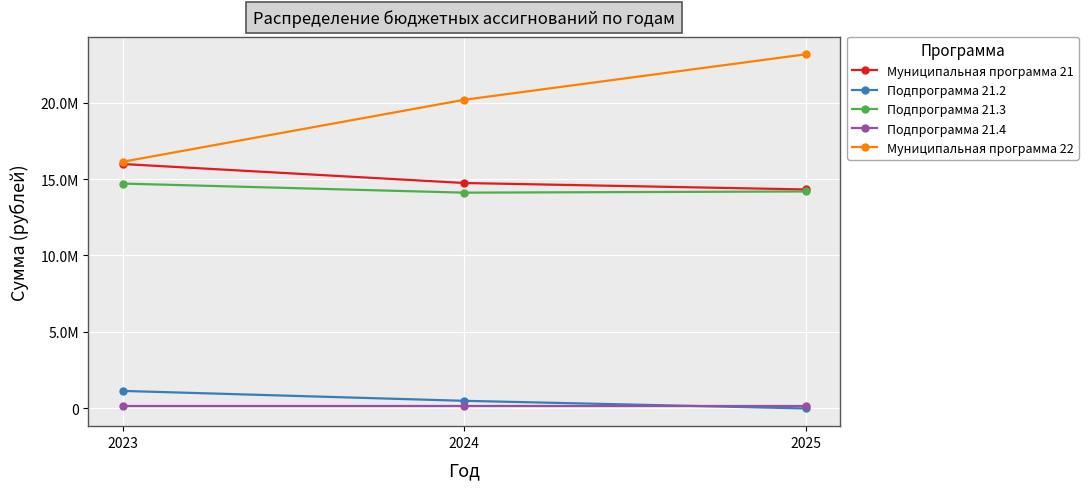

The value of Подпрограмма 21.2 at 2024 is 307297.1. True or false?

False